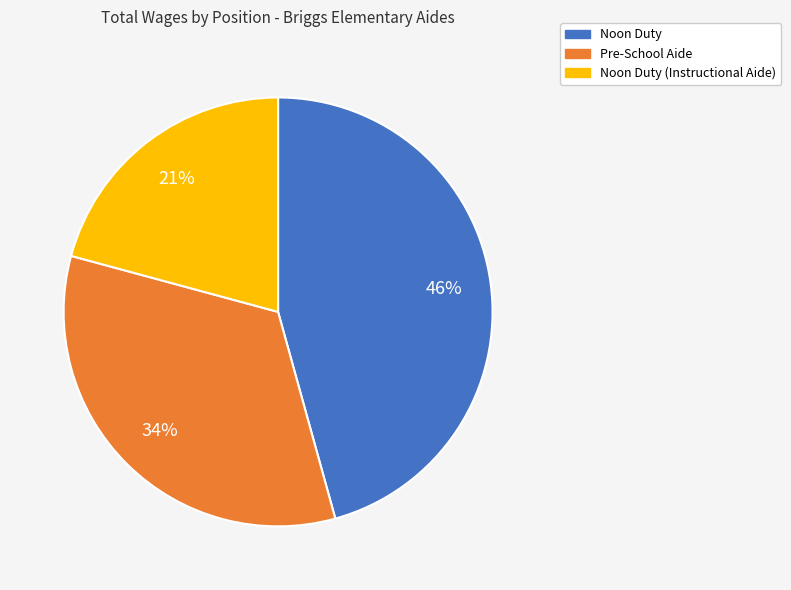

To the nearest percent, what portion does Noon Duty represent?

46%